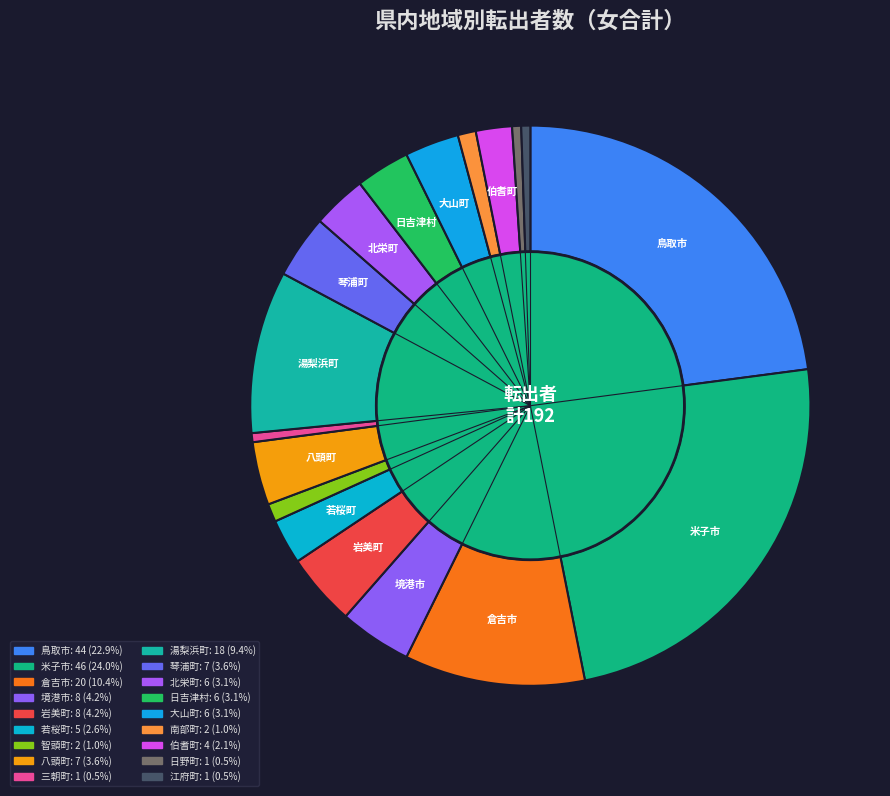

What is the total percentage of 八頭町 and 智頭町?

4.7%